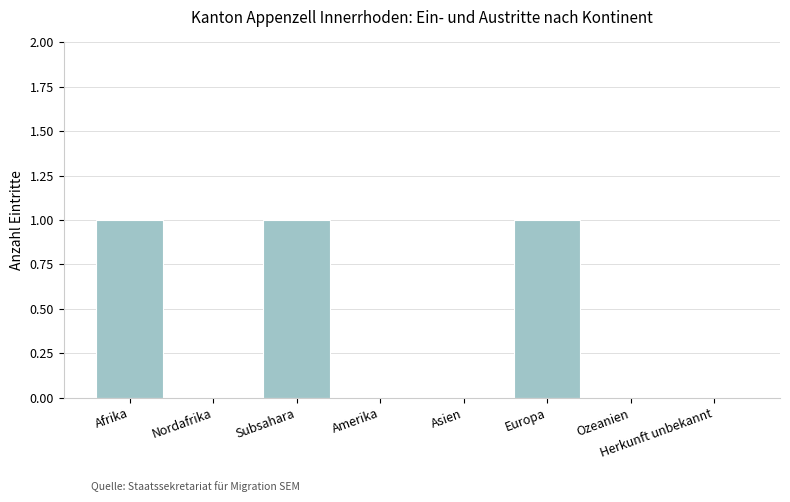

What value does the data have at Subsahara?

1